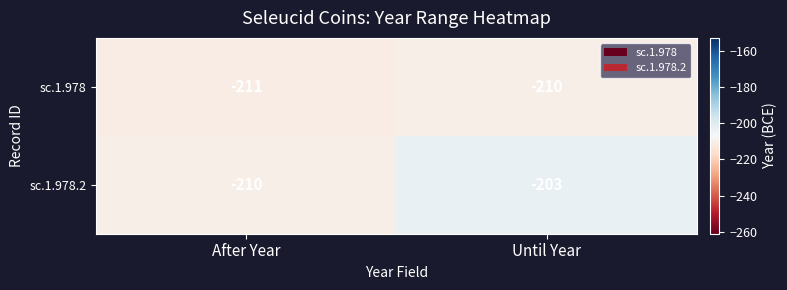

At Until Year, list the series in order from smallest to largest.

sc.1.978, sc.1.978.2